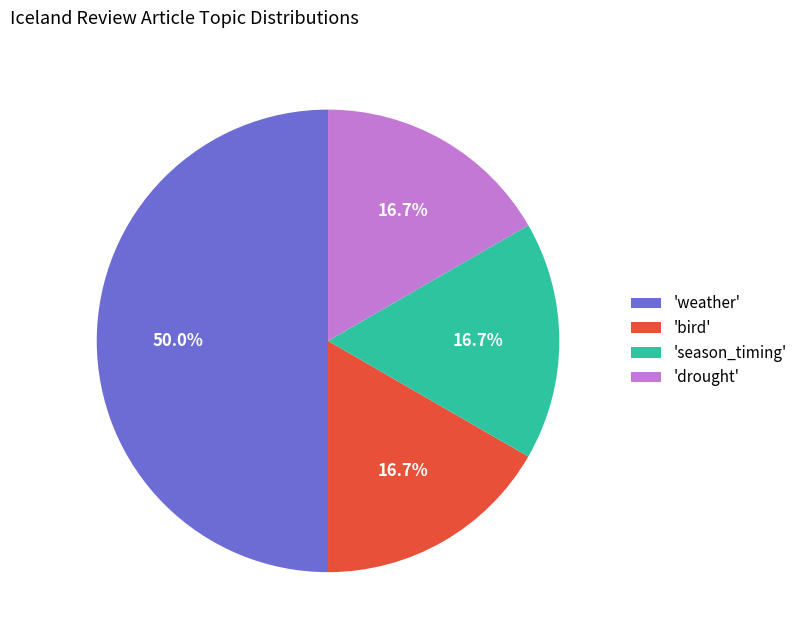

Count the number of slices in the pie.

4